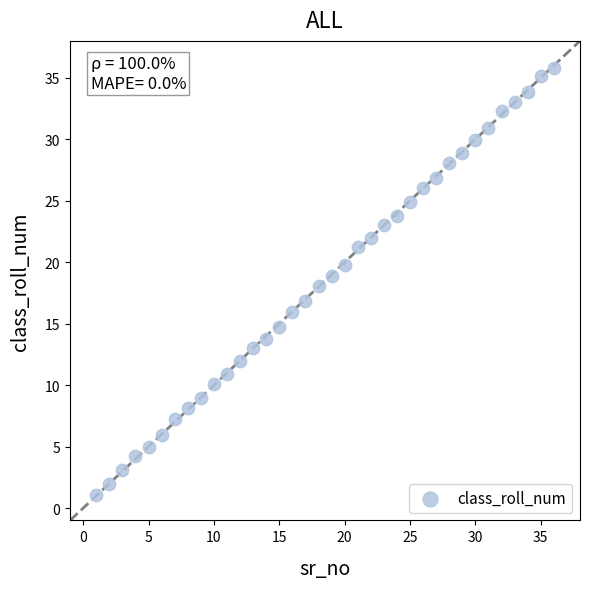

What is the range of Y values (max minus min)?

34.7